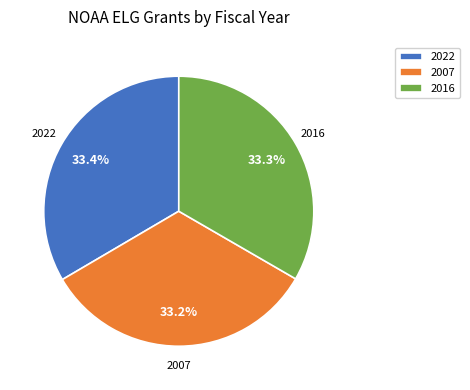

Is there a majority slice in this chart?

No